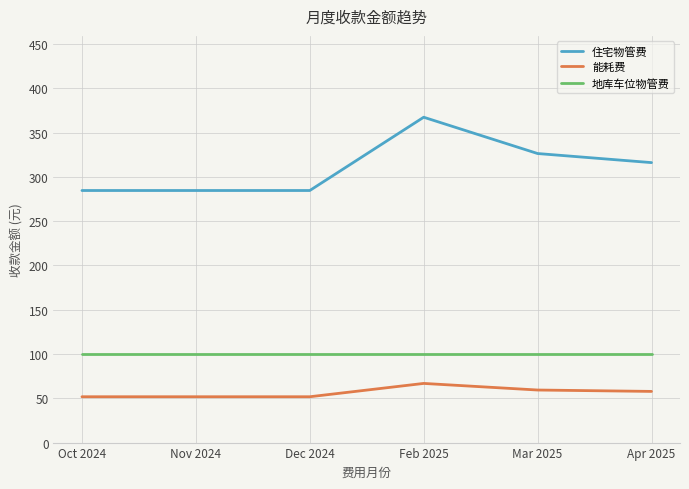

The value of 能耗费 at Feb 2025 is 66.8. True or false?

True